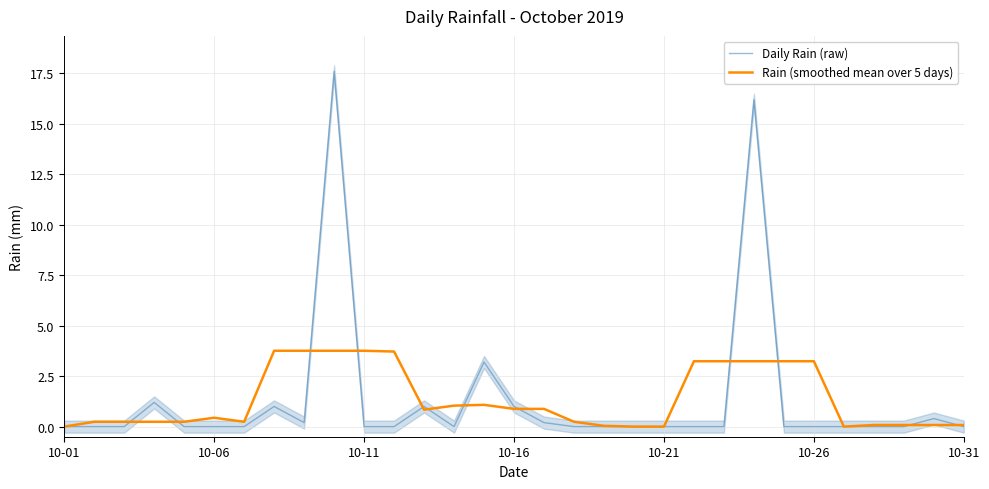

What is the maximum value shown in the chart?

17.6